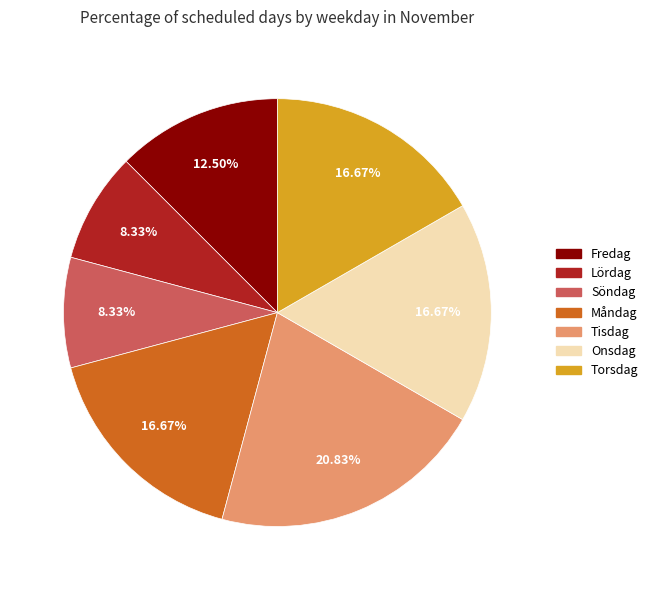

What percentage is the Lördag slice, to the nearest percent?

8%